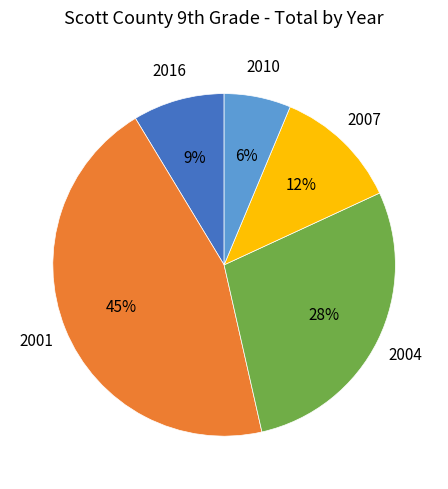

Is there a majority slice in this chart?

No